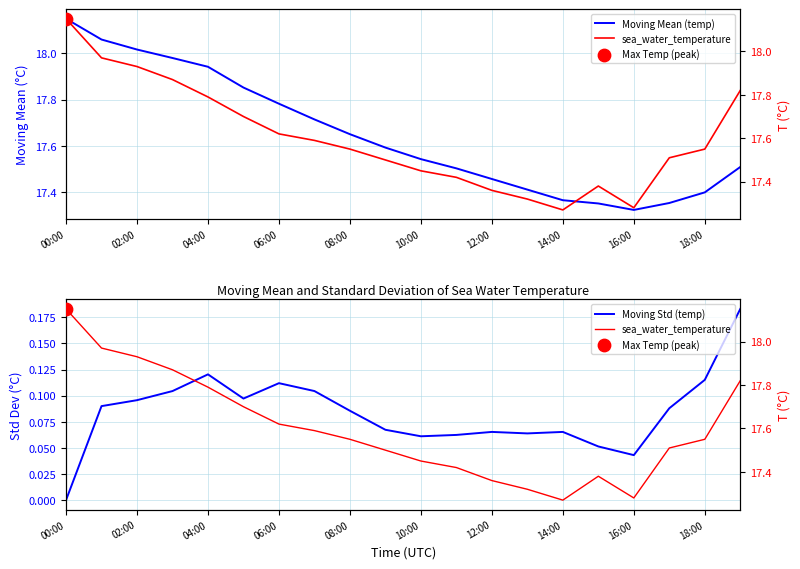

Which series has the widest spread of Y values?

sea_water_temperature